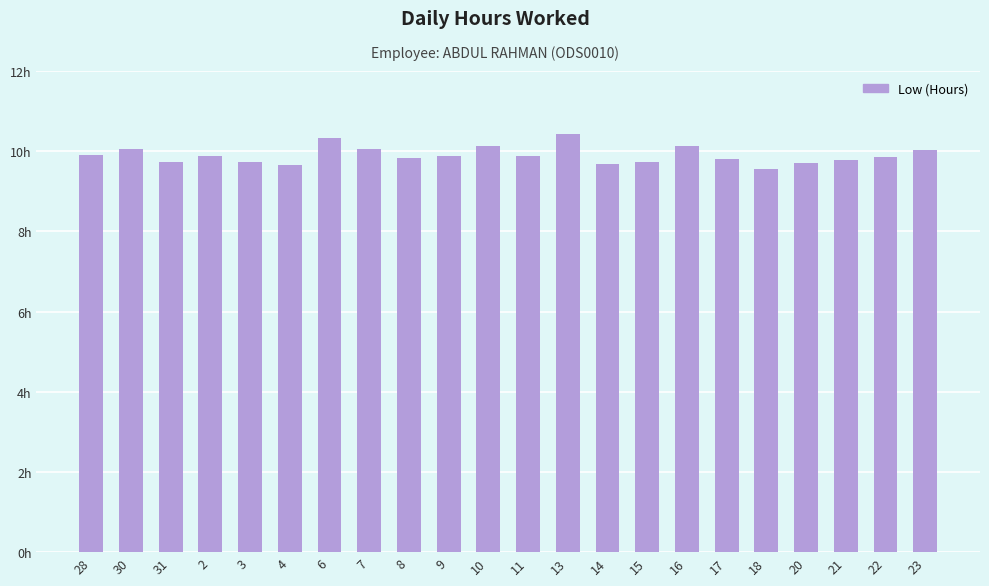

Rank the categories by value from highest to lowest.

13, 6, 10, 16, 30, 7, 23, 28, 2, 11, 9, 22, 8, 17, 21, 31, 3, 15, 20, 14, 4, 18